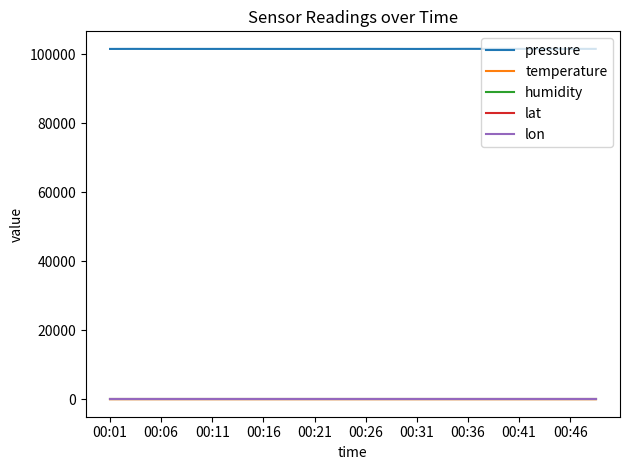

Which series has the widest spread of values?

pressure